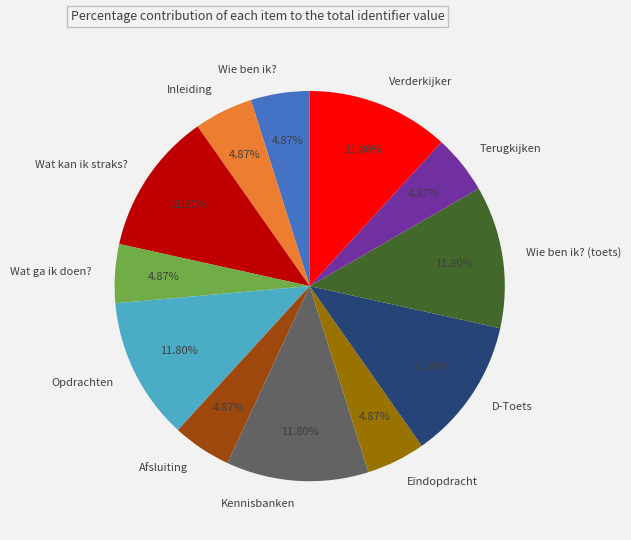

To the nearest percent, what portion does Inleiding represent?

5%